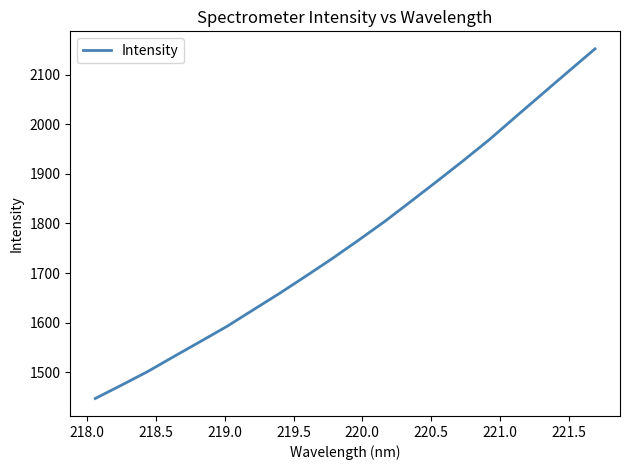

What is the greatest value displayed?

2151.8